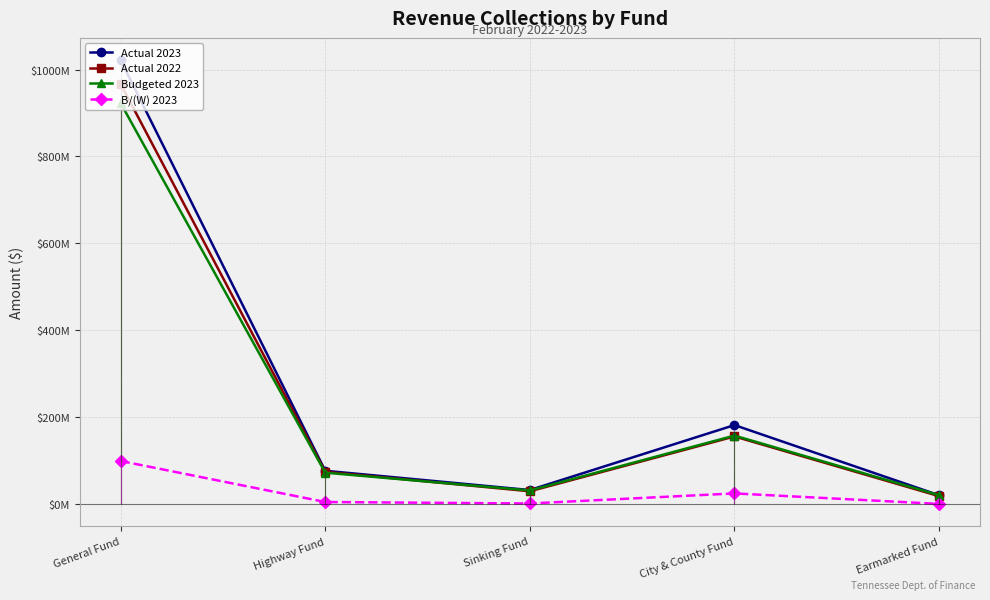

Is it true that B/(W) 2023 equals 157127279 at General Fund?

False